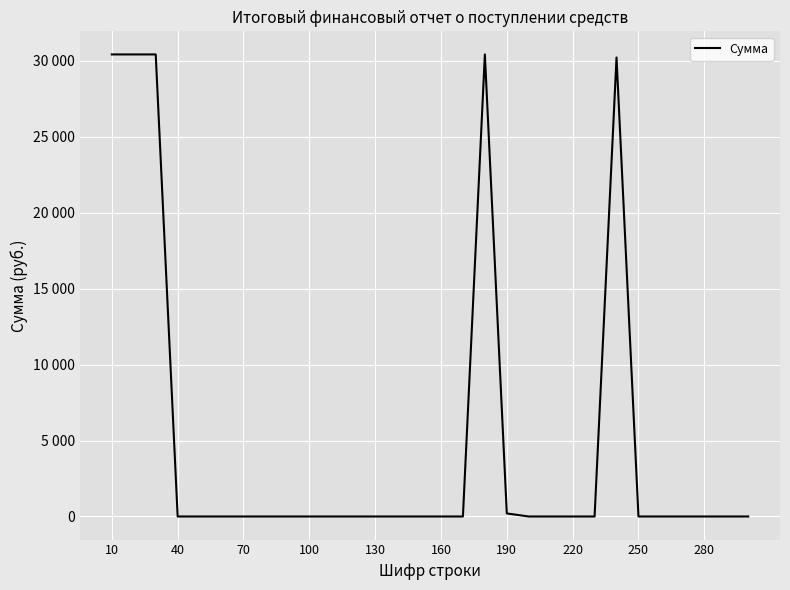

Does the chart display data point markers on the line(s)?

No